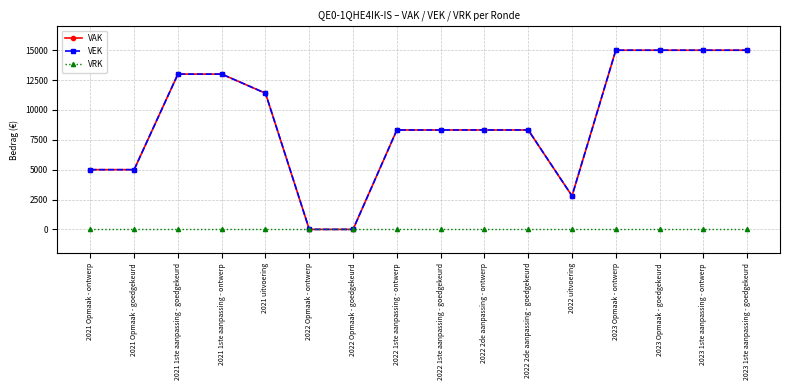

What position from the left is 2022 Opmaak - ontwerp?

6